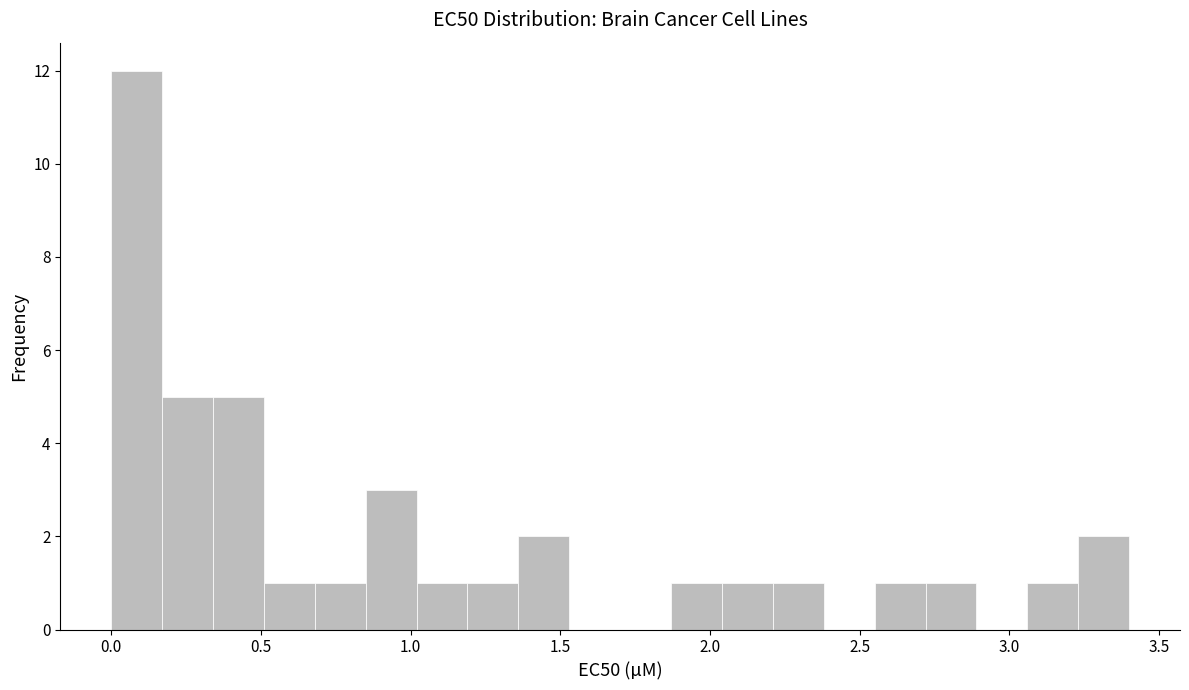

Read against the x-axis, roughly where is the centre of the tallest bar?

0.10